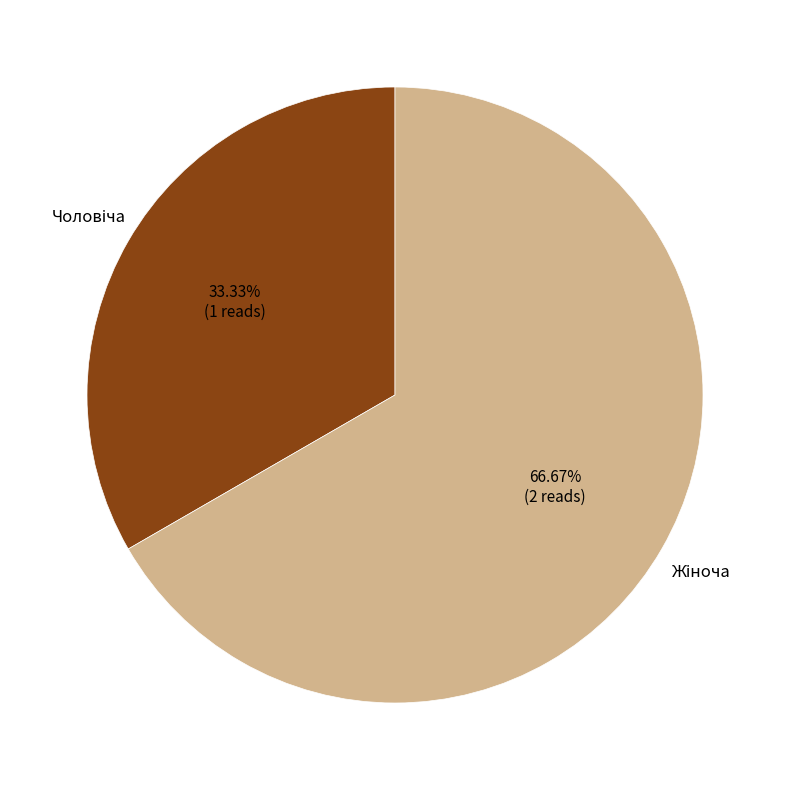

True or false: Чоловіча accounts for 33% of the total.

True